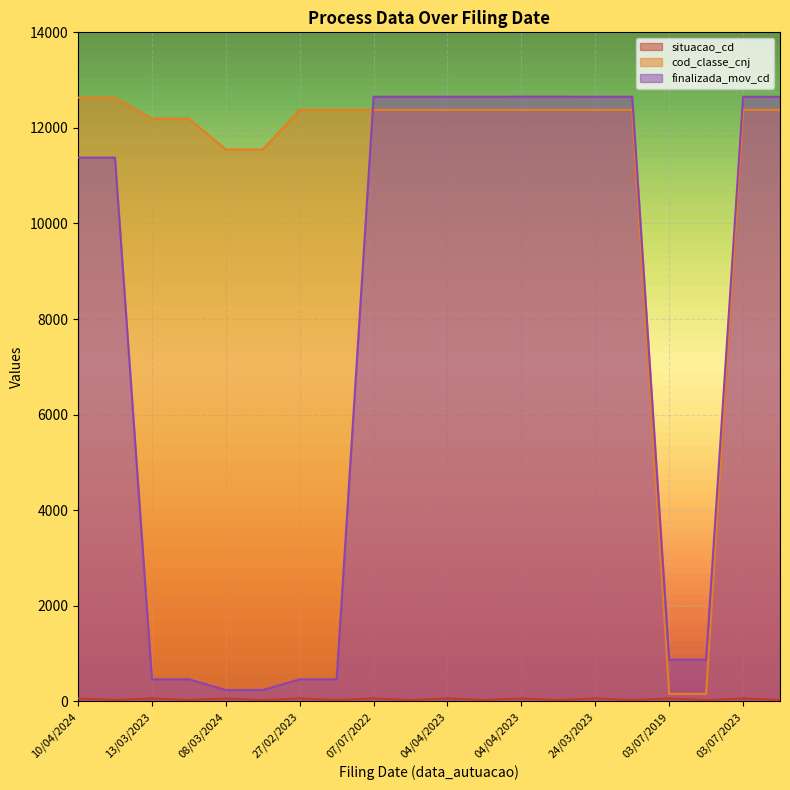

What is the value of the finalizada_mov_cd point at the 11th from the left?

12652